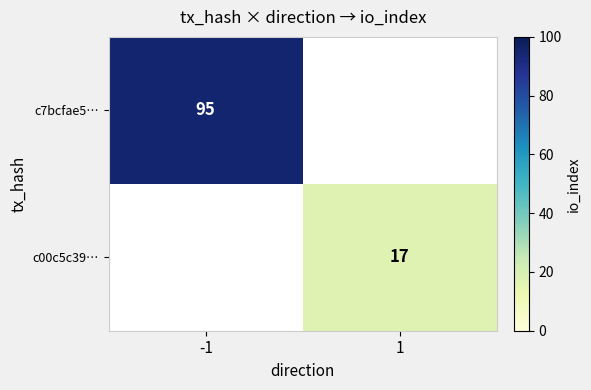

Is it true that c7bcfae5… equals 32 at -1?

False